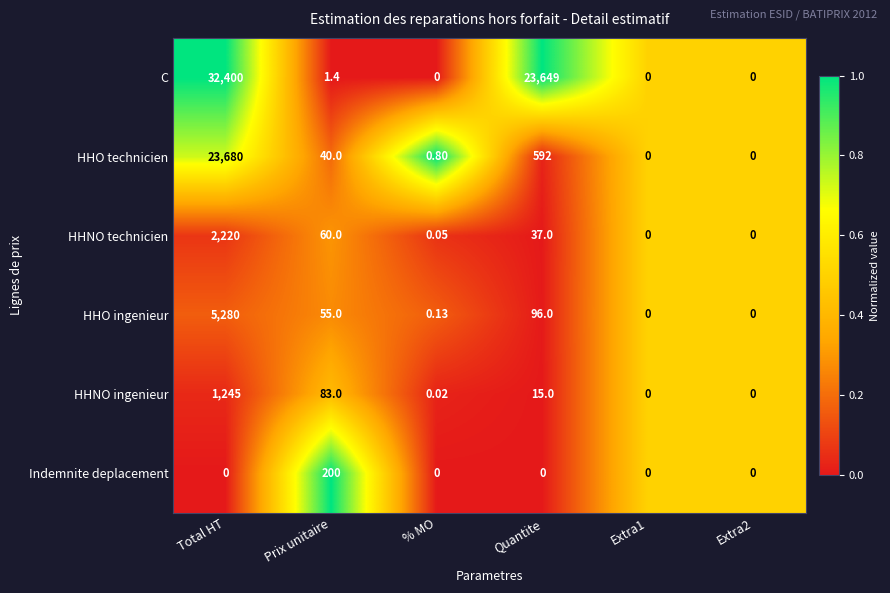

List the series in order of their peak value, lowest first.

Indemnite deplacement, HHNO ingenieur, HHNO technicien, HHO ingenieur, HHO technicien, C